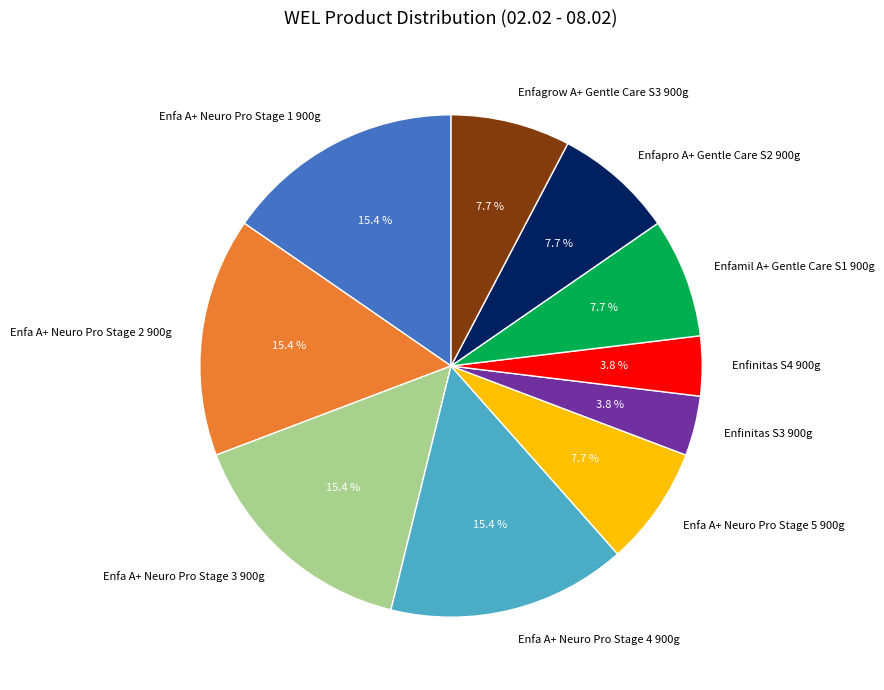

To the nearest percent, what portion does Enfa A+ Neuro Pro Stage 1 900g represent?

15%